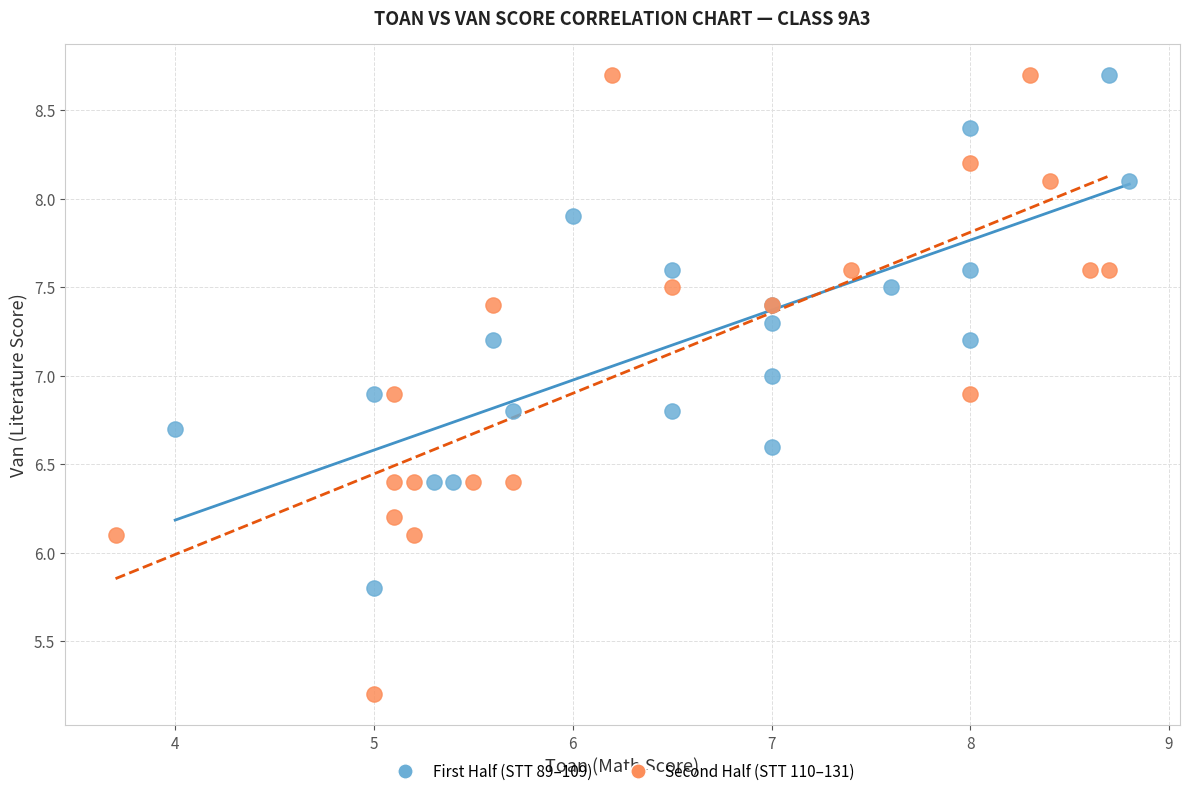

Which series has the widest spread of Y values?

Second Half (STT 110–131)